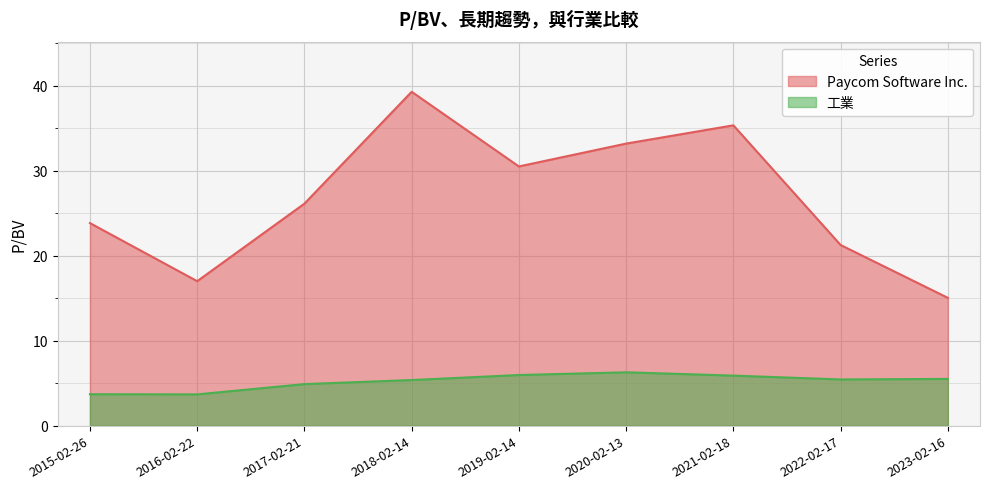

What is the maximum value for Paycom Software Inc.?

39.3